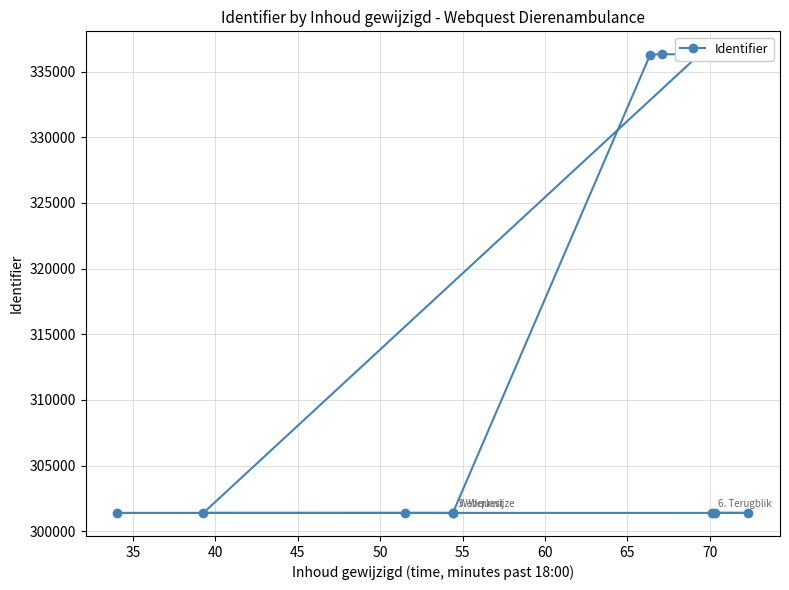

Does the chart display data point markers on the line(s)?

Yes